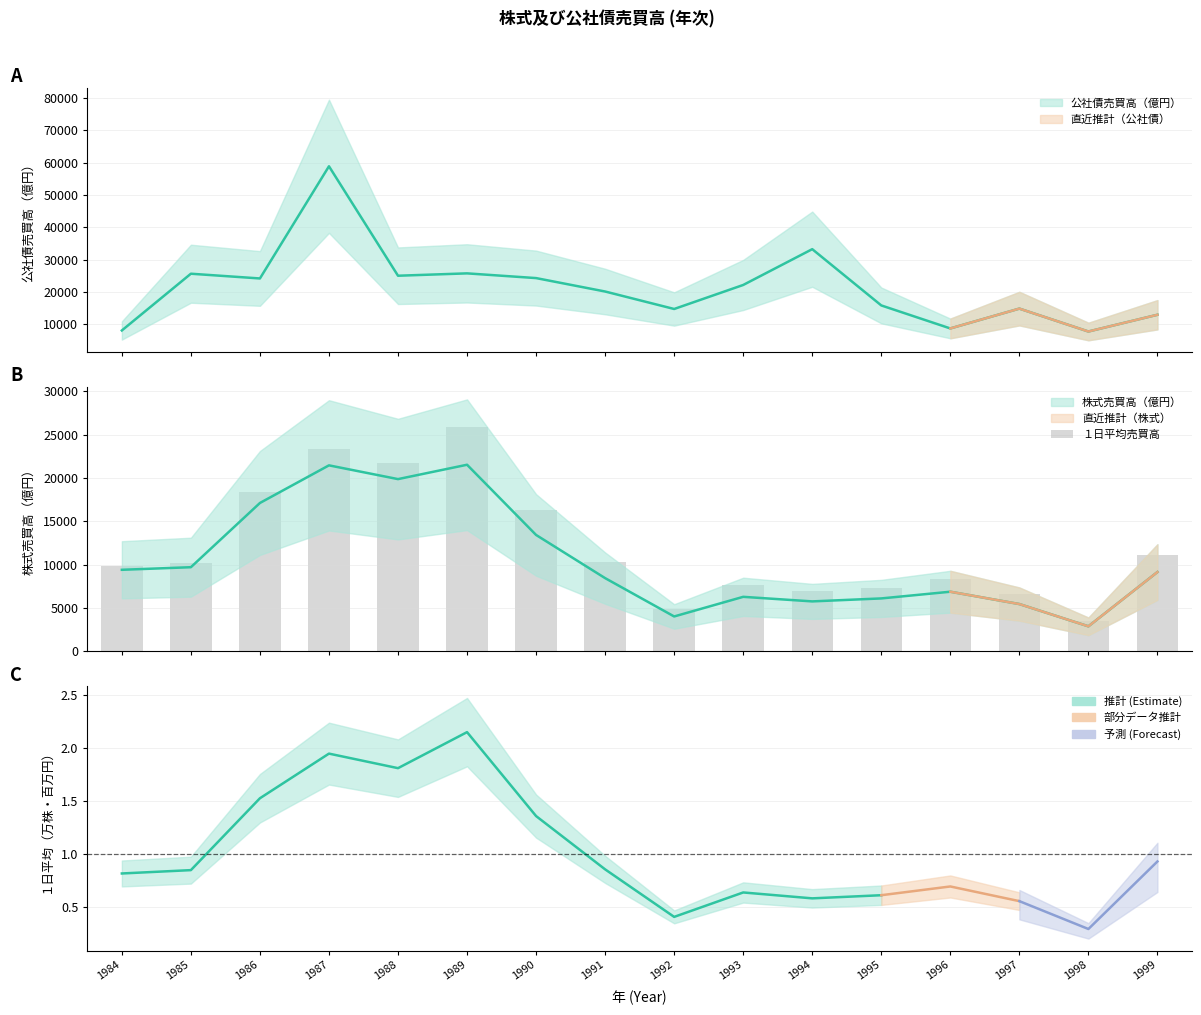

What is the difference between the second highest and minimum values?

19885.1